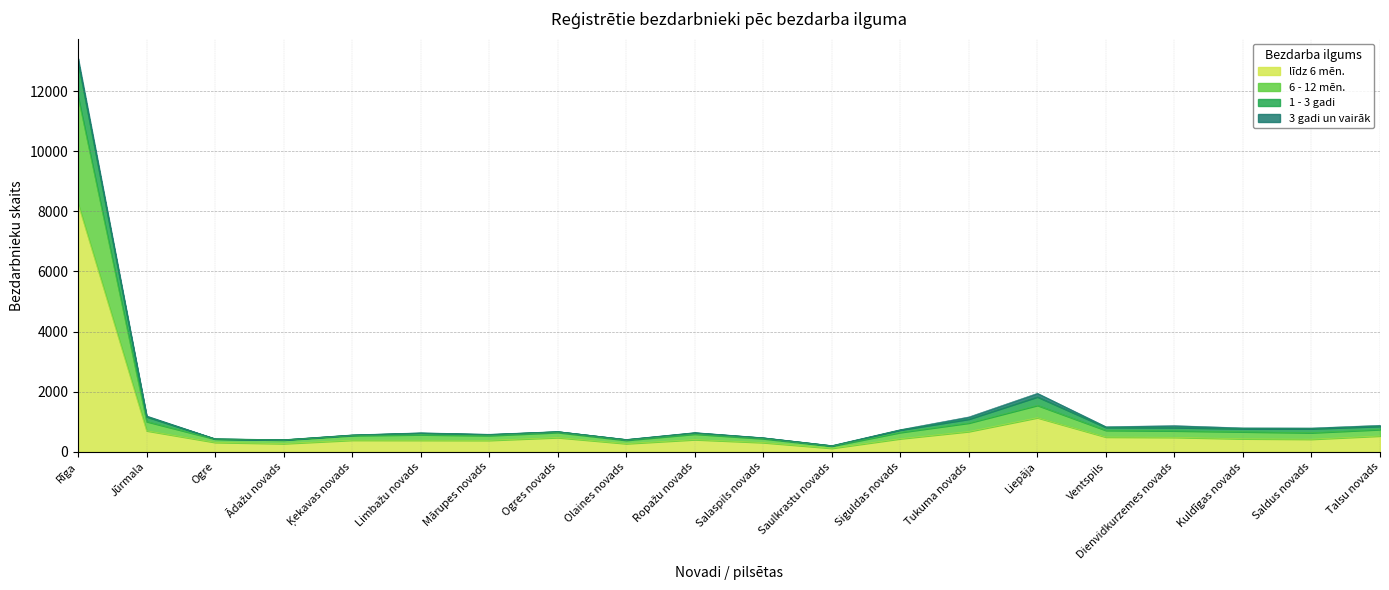

Does the chart display data point markers on the line(s)?

No